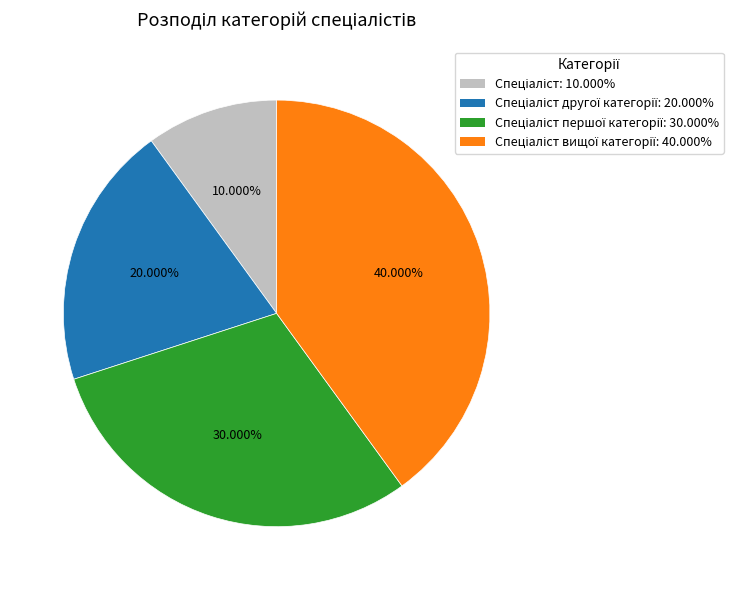

Is there any slice that represents more than half of the pie?

No